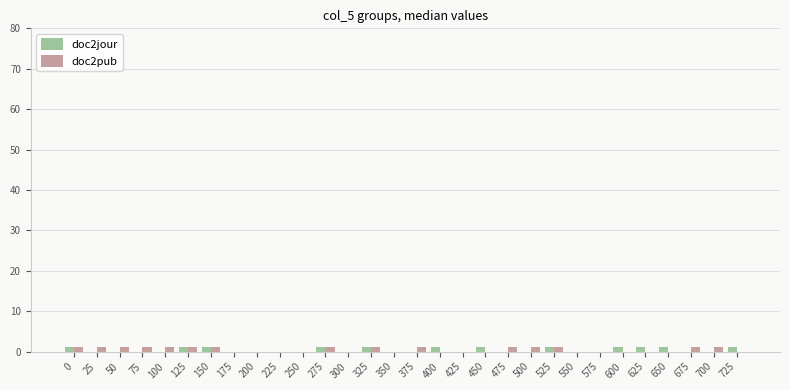

How many groups of bars are there?

30